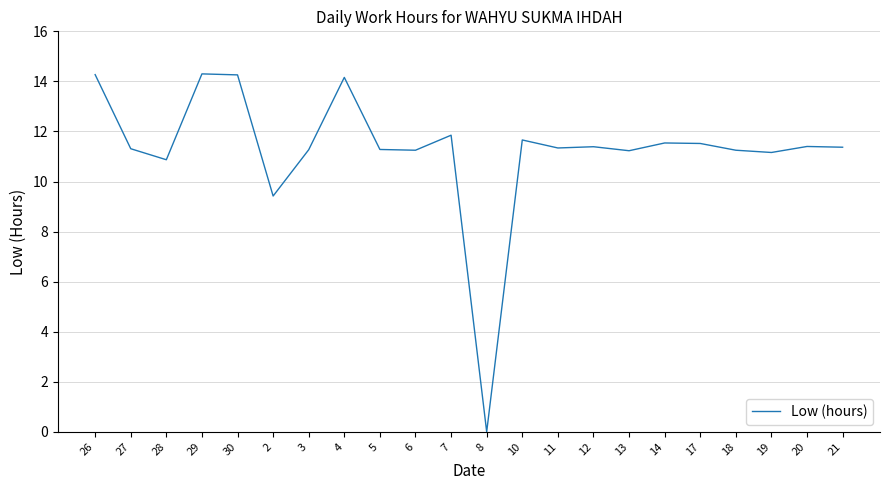

The value at 13 is 11.2. True or false?

True